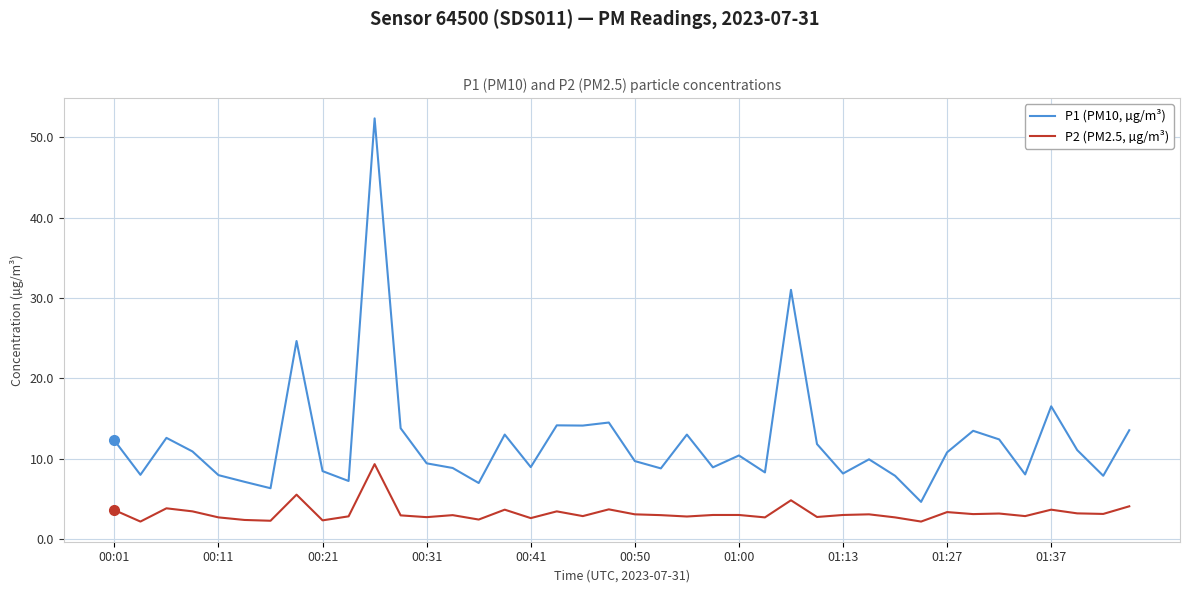

Which series has the largest total across all categories?

P1 (PM10, µg/m³)